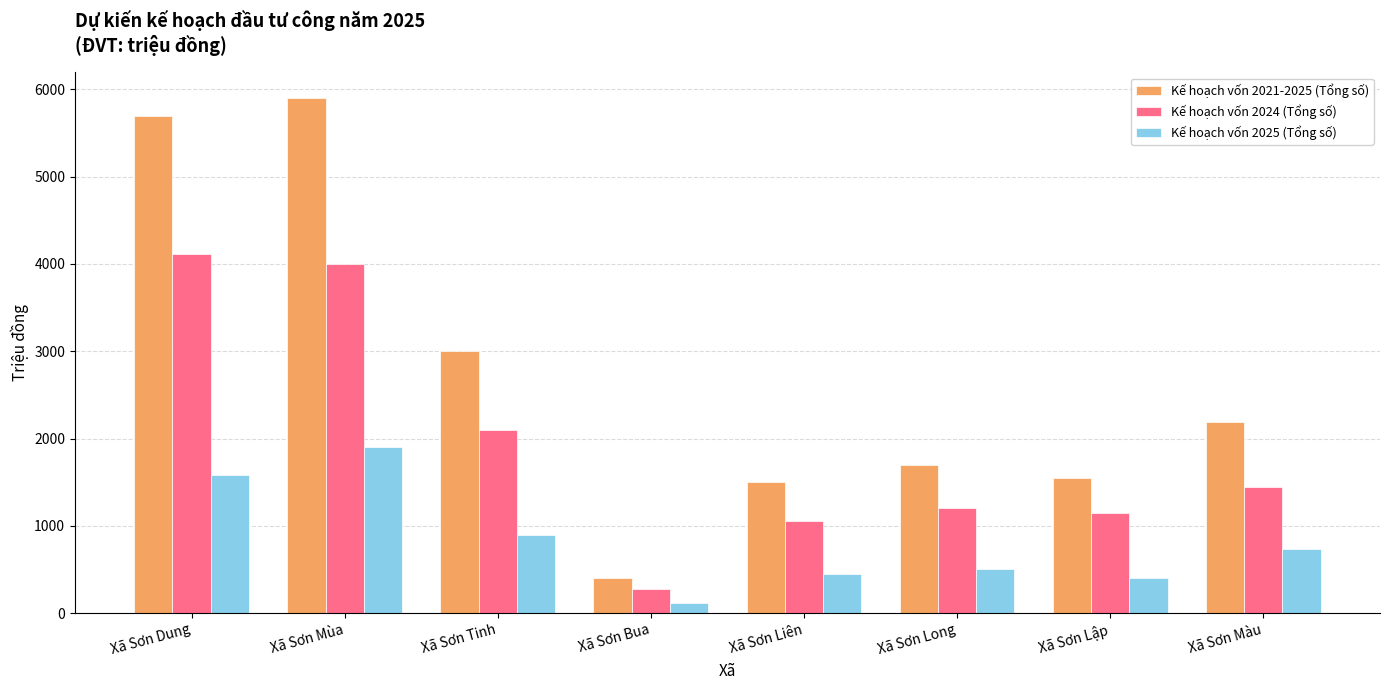

Is it true that Kế hoạch vốn 2021-2025 (Tổng số) equals 3512 at Xã Sơn Màu?

False